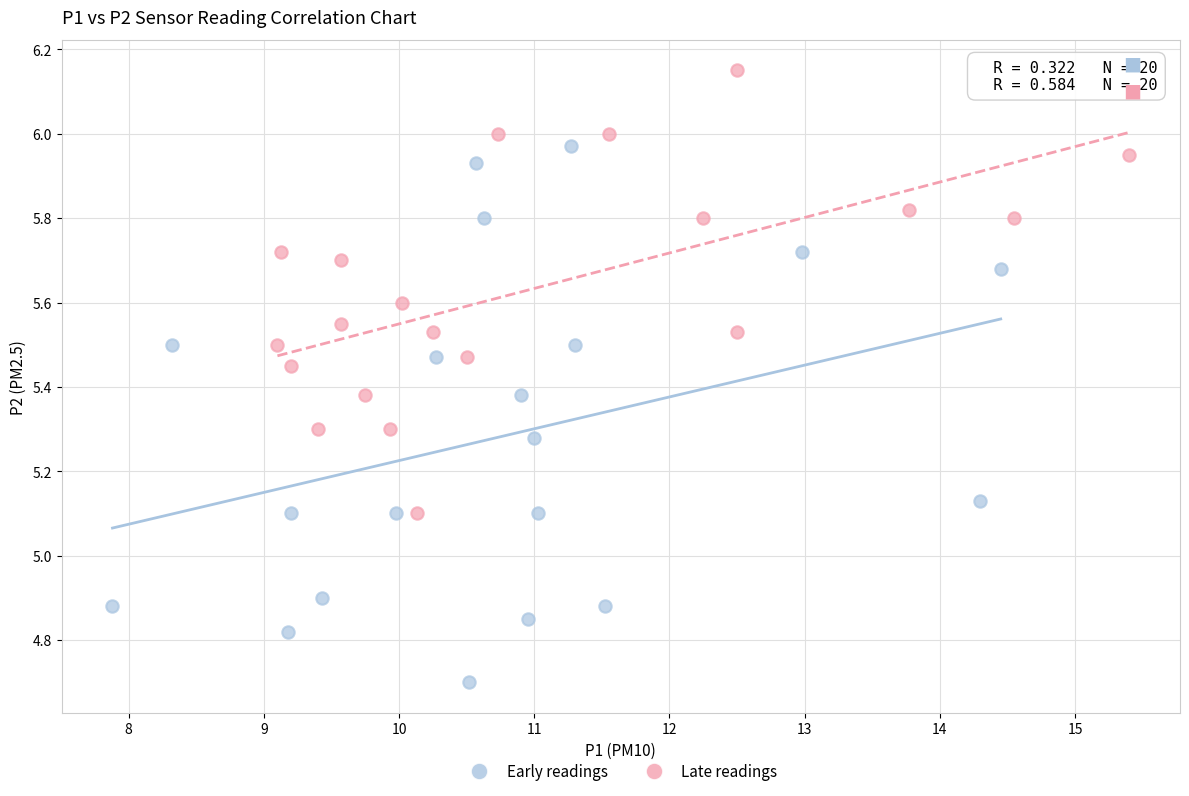

Which series reaches the minimum Y coordinate?

Early readings